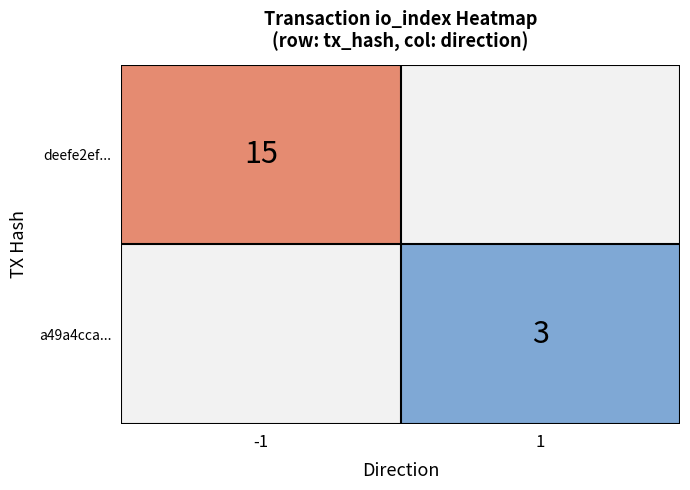

The value of a49a4cca... at 1 is 4.7. True or false?

False